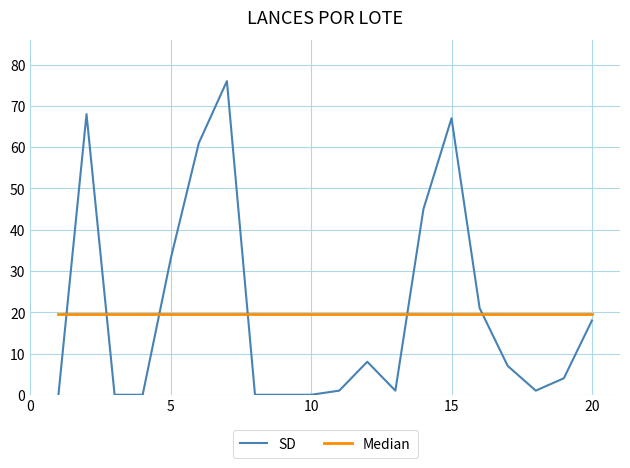

Rank the series by their maximum value, from lowest to highest.

Median, SD